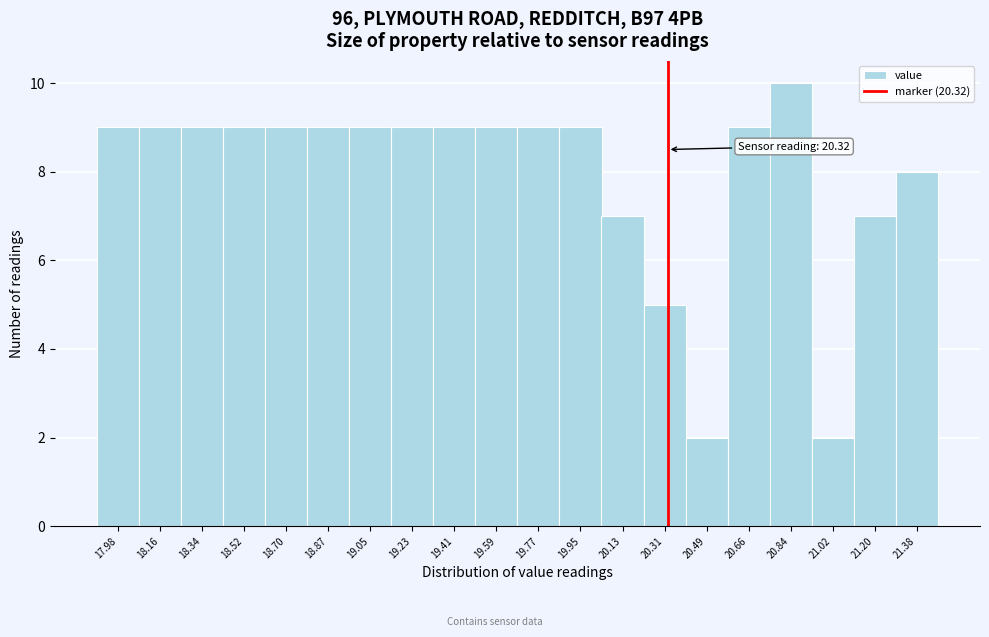

Over which range of the x-axis is the bar tallest?

20.76 to 20.94